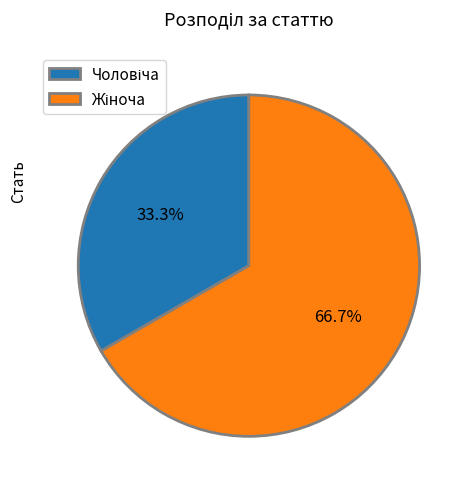

Does any single category account for the majority?

Yes